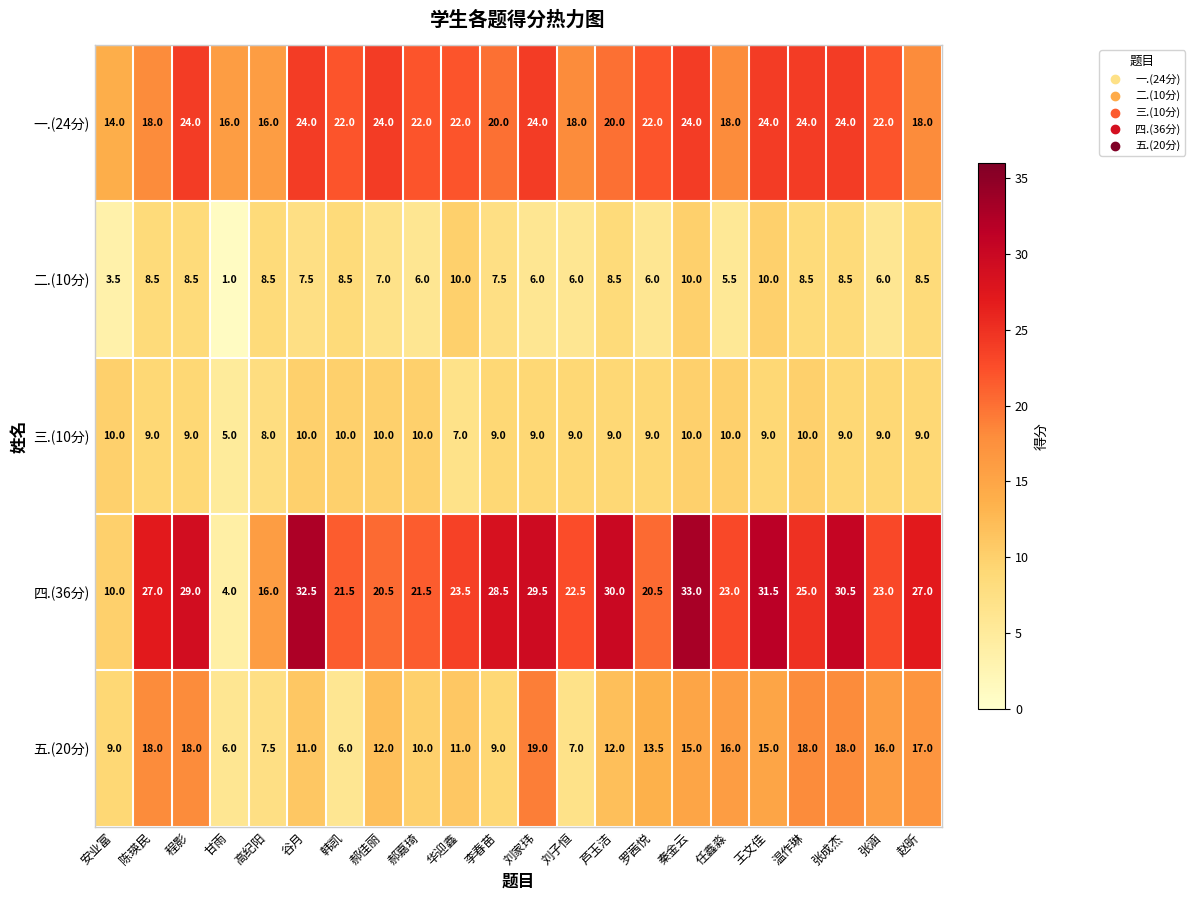

At which label does 五.(20分) first exceed 13?

陈瑛民